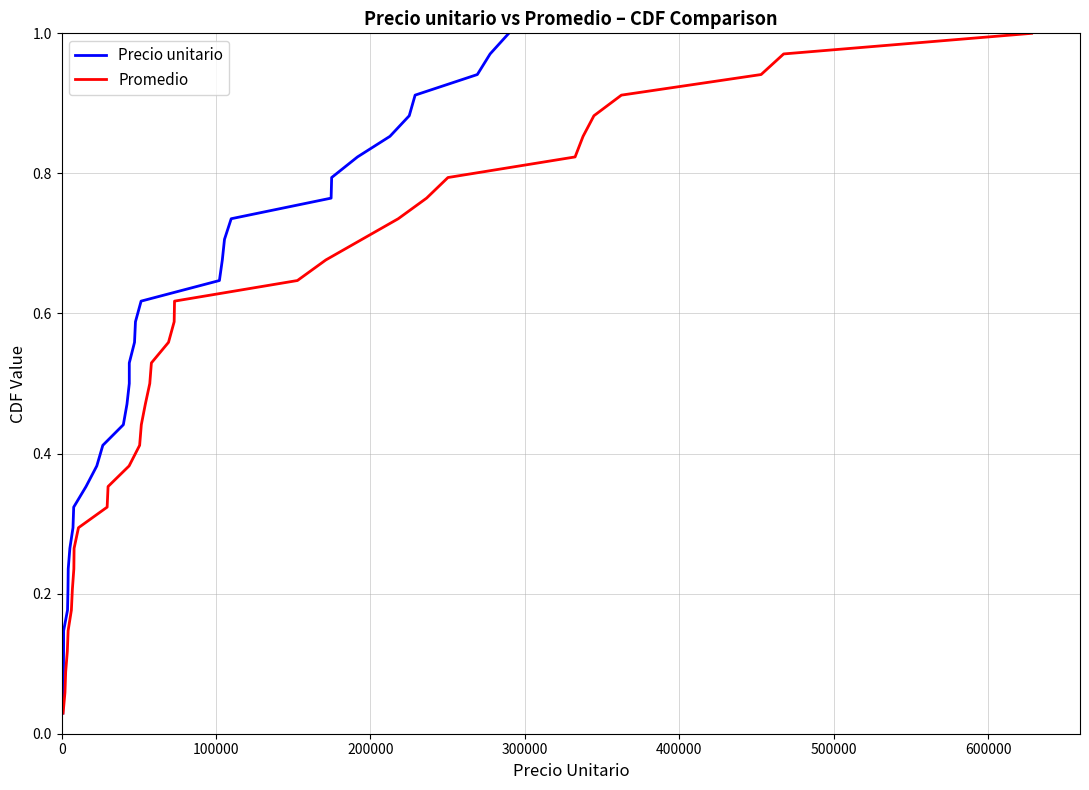

True or false: Precio unitario and Promedio cross at least once.

False